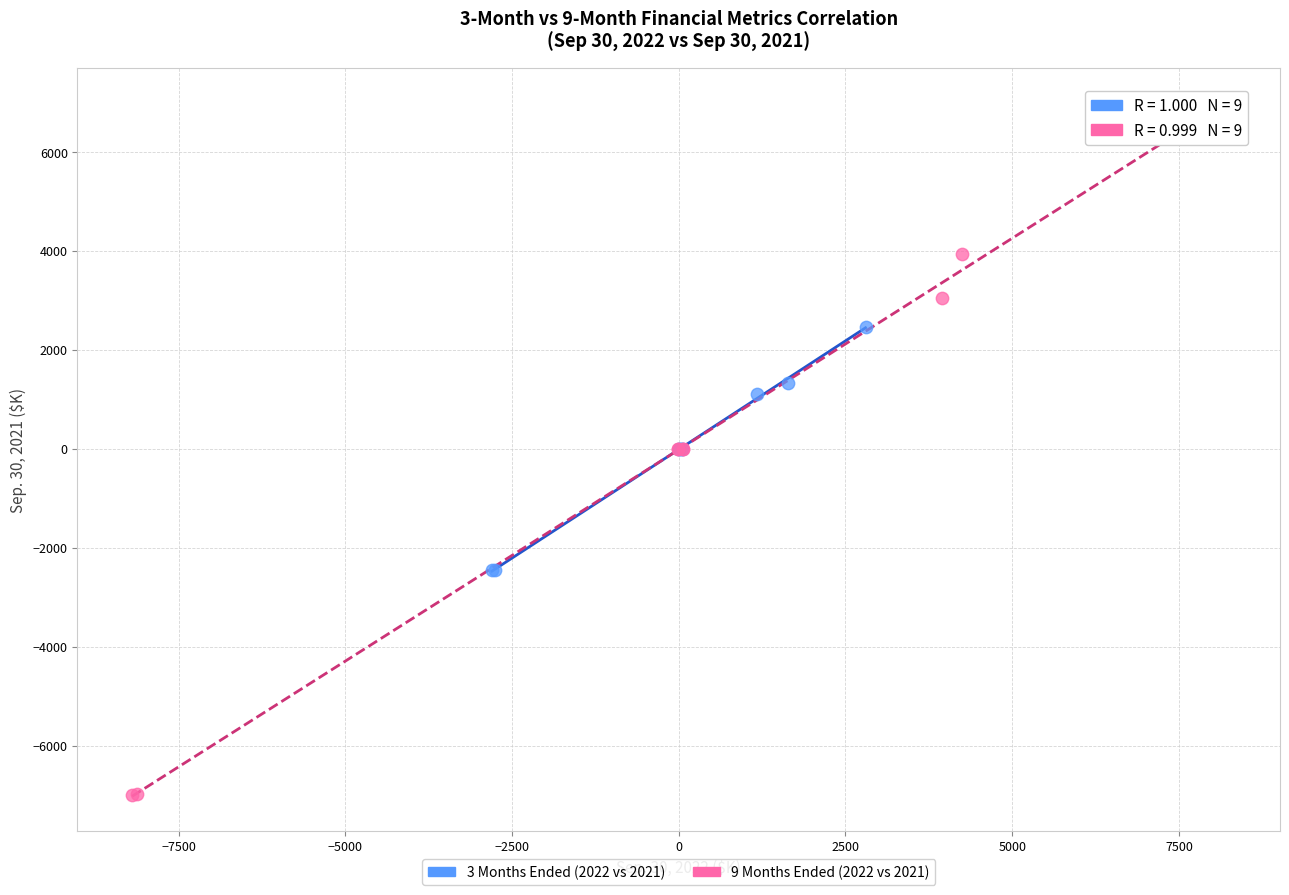

Which series reaches the minimum Y coordinate?

9 Months Ended (2022 vs 2021)